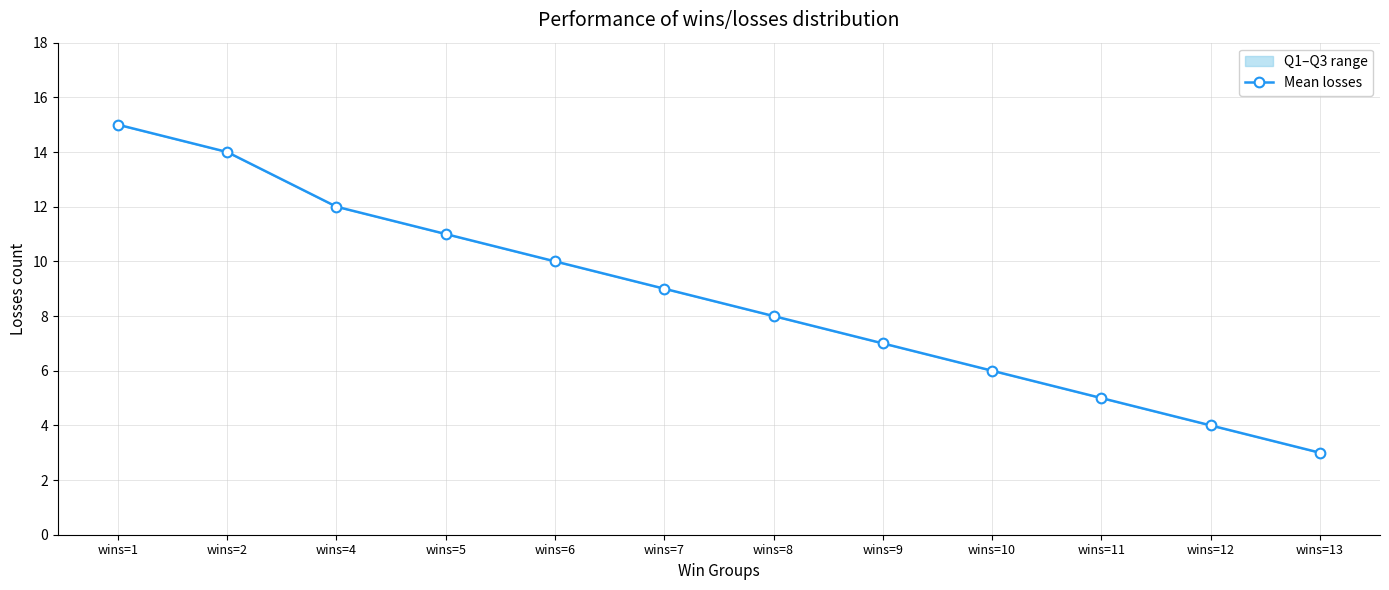

What is the value of the 11th point from the left?

4